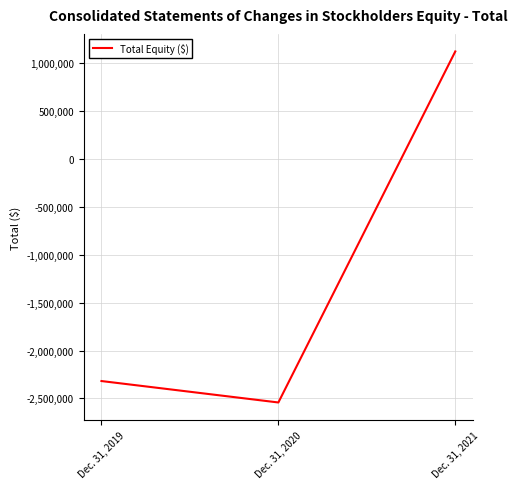

Rank the categories by value from lowest to highest.

Dec. 31, 2020, Dec. 31, 2019, Dec. 31, 2021